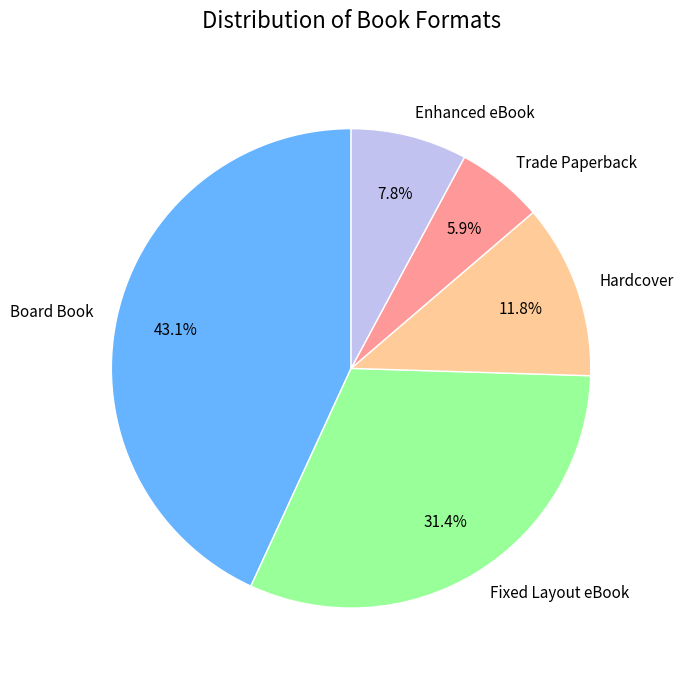

Do Fixed Layout eBook and Trade Paperback together represent more than half of the pie?

No